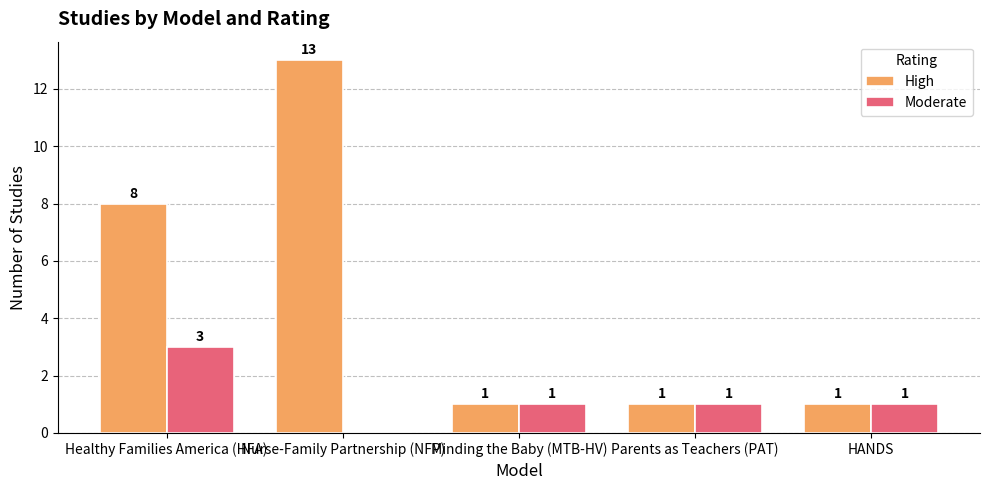

How many groups of bars are there?

5